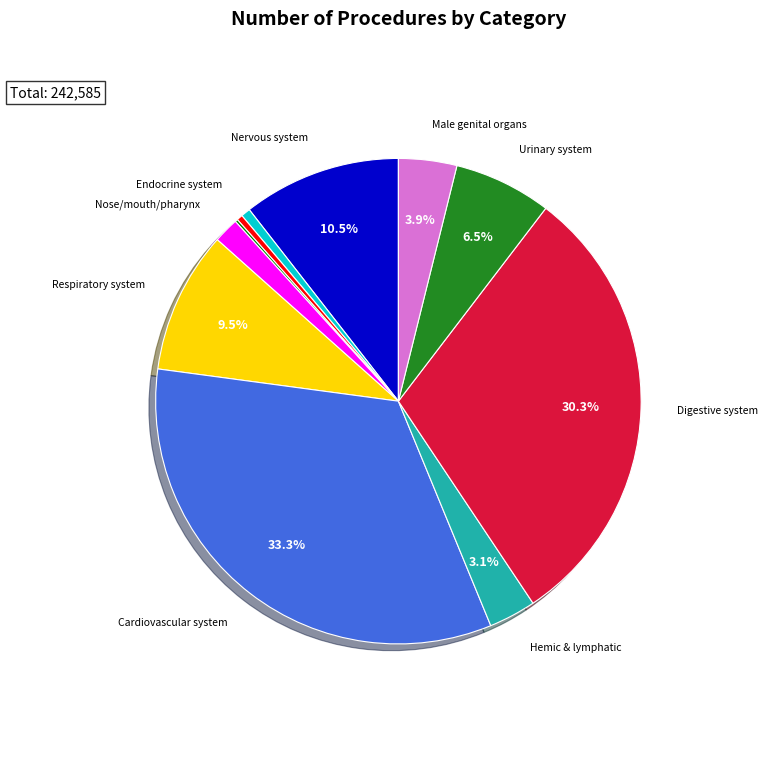

Does any single category account for the majority?

No